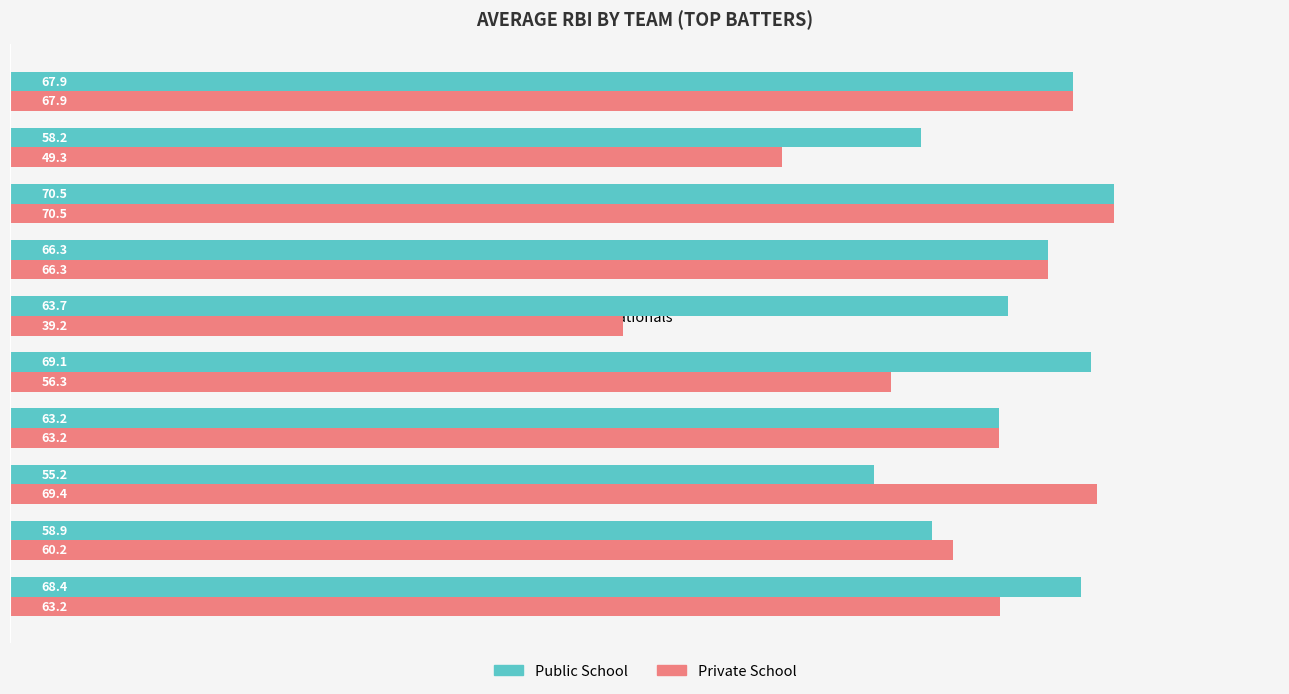

Where is Private School nearest to the value 54?

Yankees